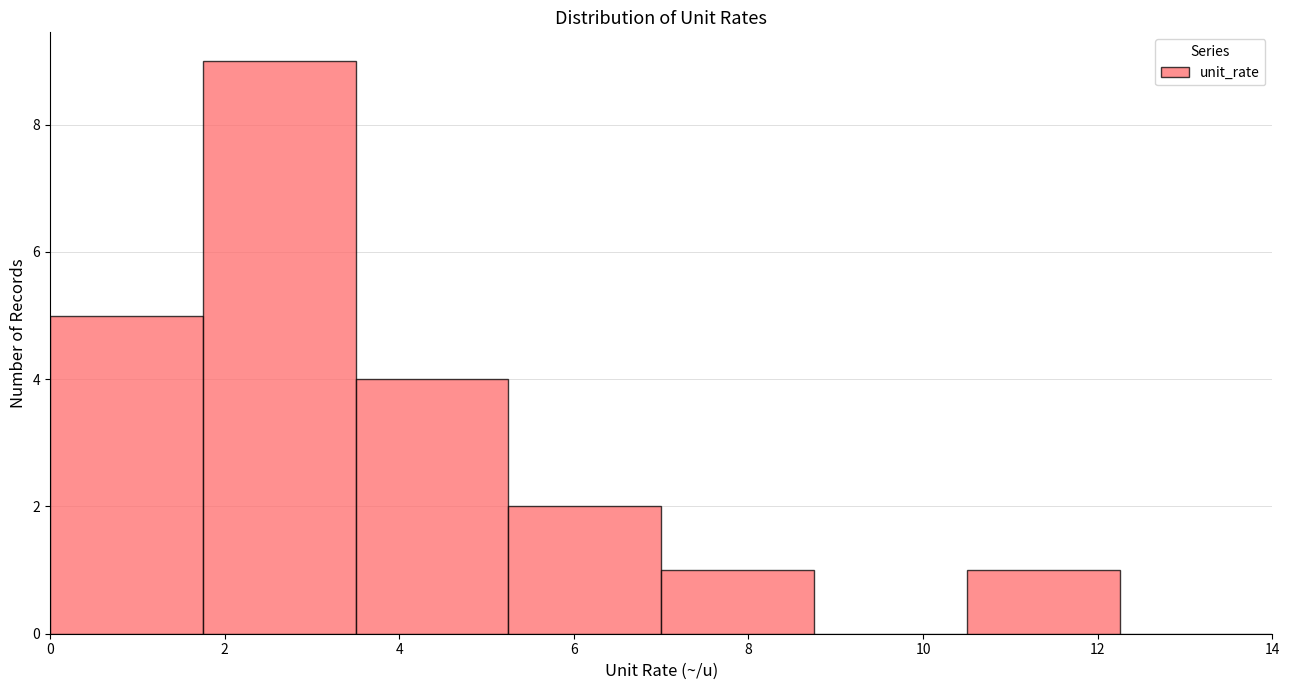

Reading left to right, list every bar in this chart as the range it spans on the x-axis followed by its height. Neither the bar edges nor the heights are printed on the chart, so give them approximately, as read against the axes.

0.00 to 1.75: 5
1.75 to 3.50: 9
3.50 to 5.25: 4
5.25 to 7.00: 2
7.00 to 8.75: 1
8.75 to 10.50: 0
10.50 to 12.25: 1
12.25 to 14.00: 0